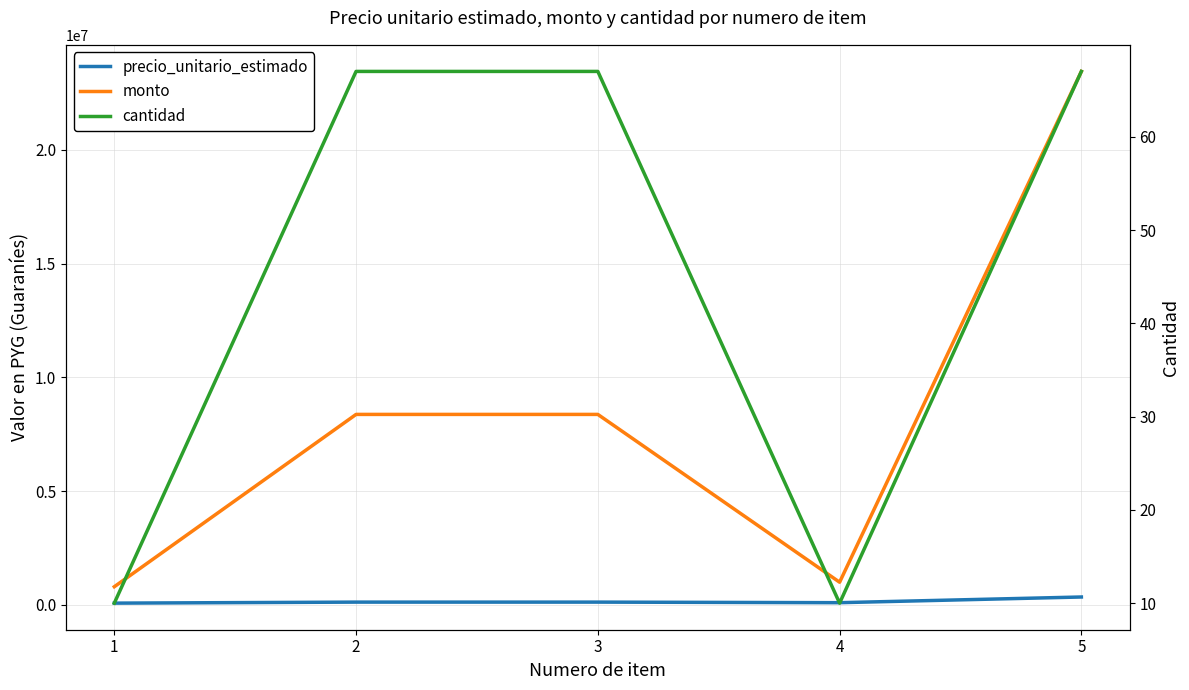

Count the cantidad values in the range 10 to 67.

5